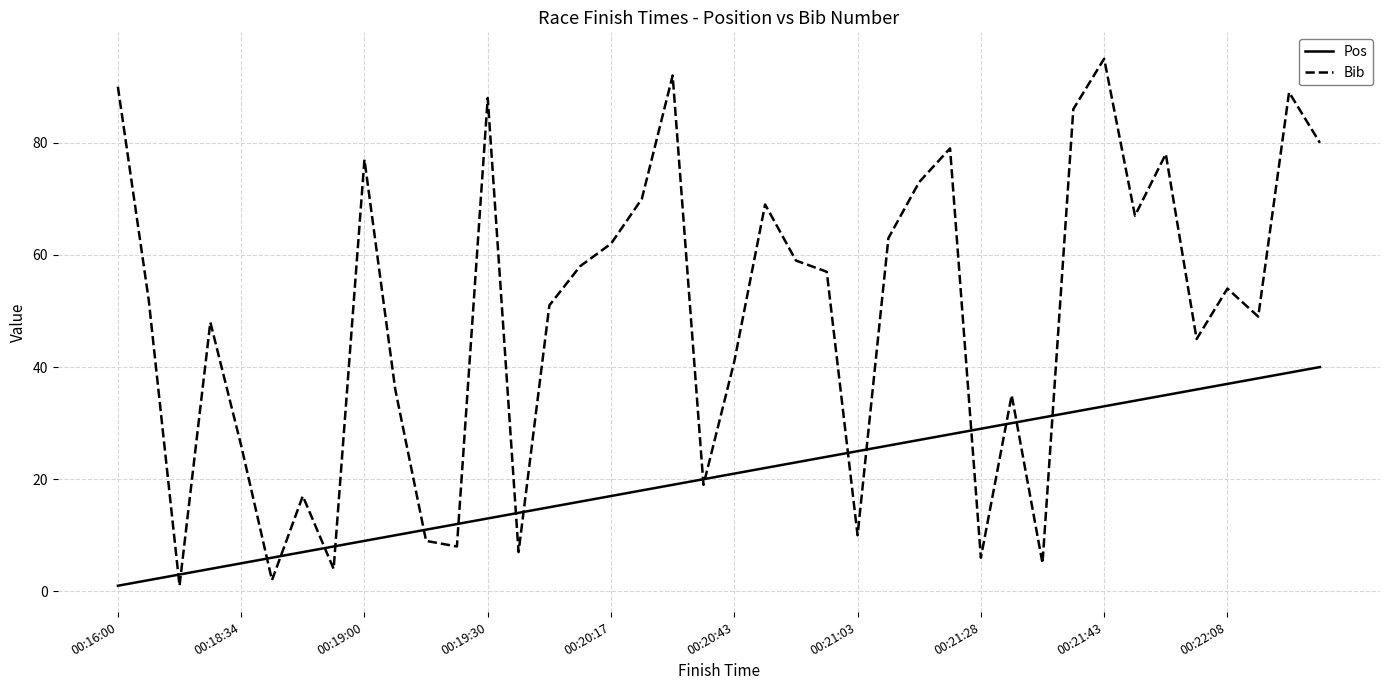

What is the maximum value for Pos?

40